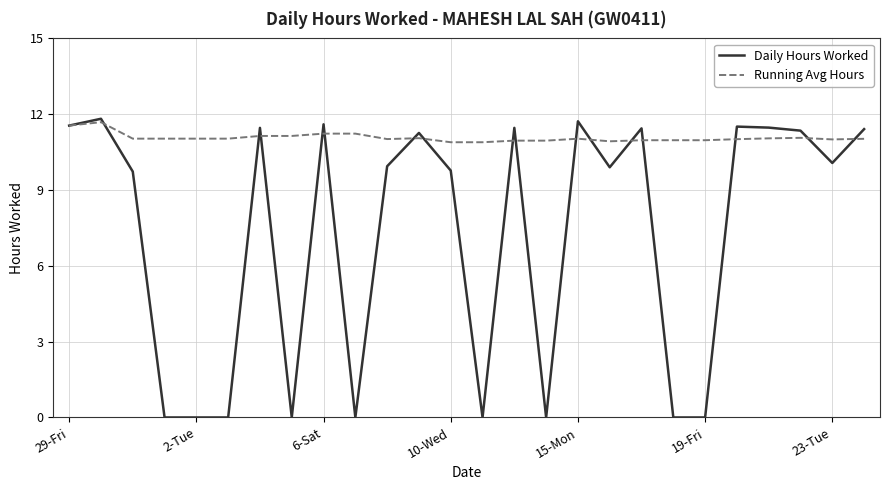

Which series has the largest total across all categories?

Running Avg Hours